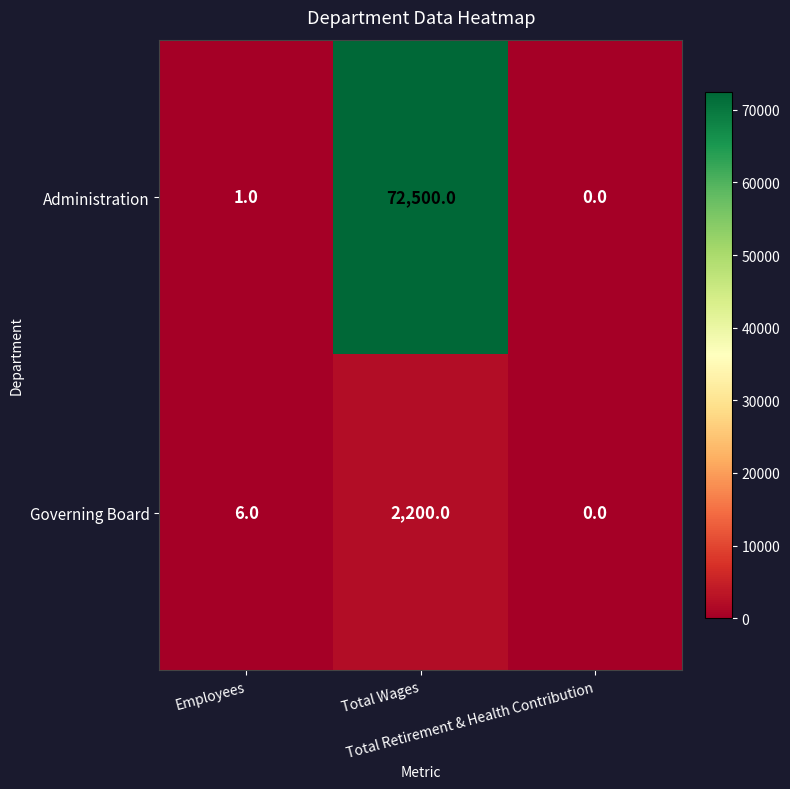

Rank the series at Total Wages from lowest to highest value.

Governing Board, Administration